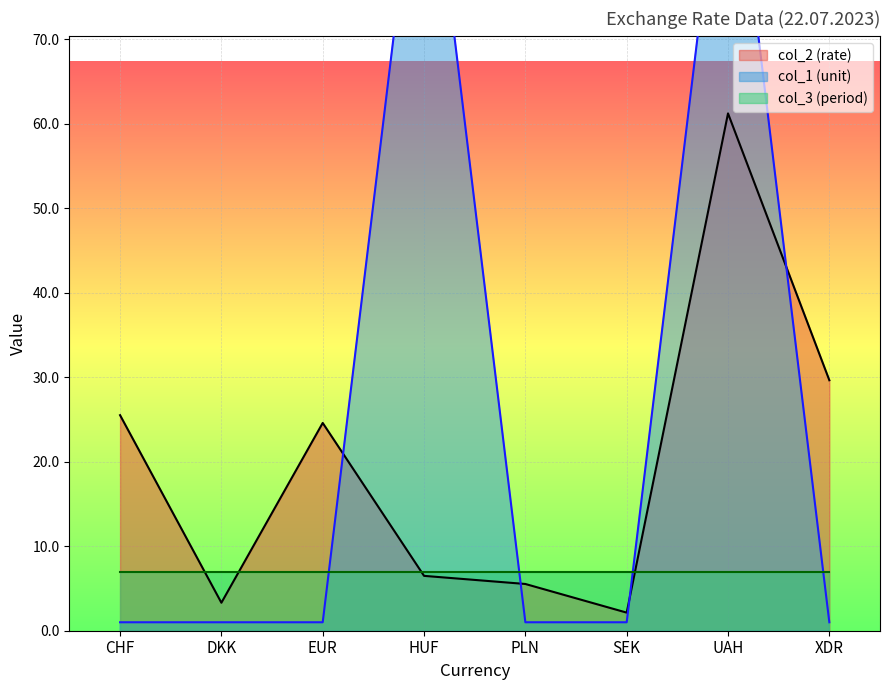

What position from the right is SEK?

3